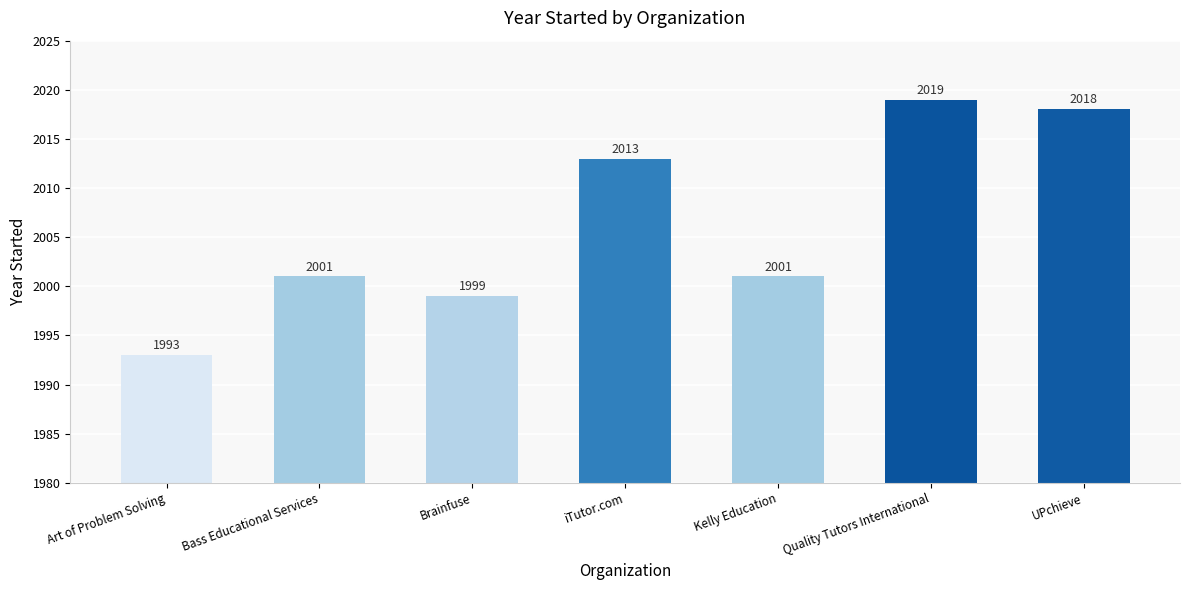

Which category has the highest value across all series?

Quality Tutors International